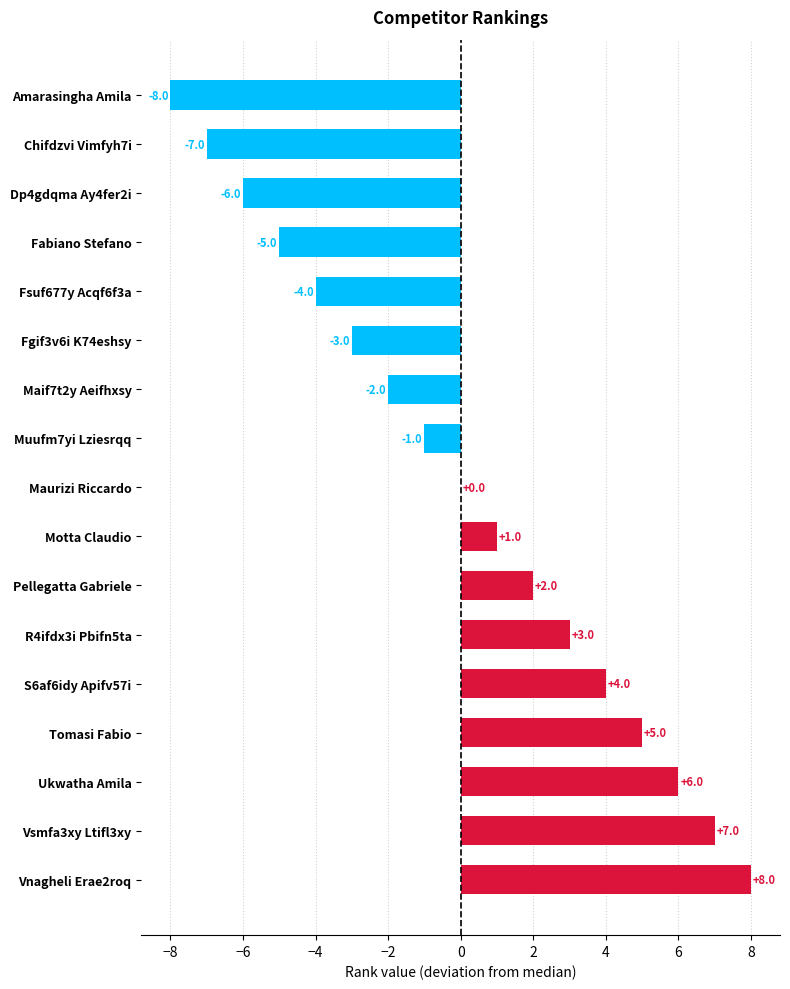

Where is the data nearest to the value 0?

Maurizi Riccardo